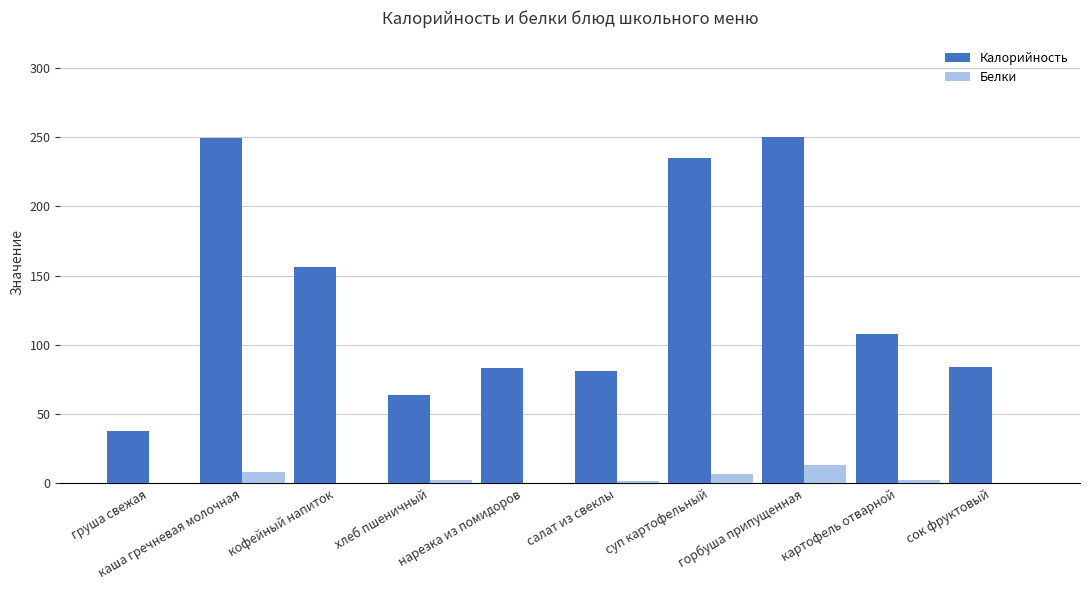

Which series has the largest total across all categories?

Калорийность